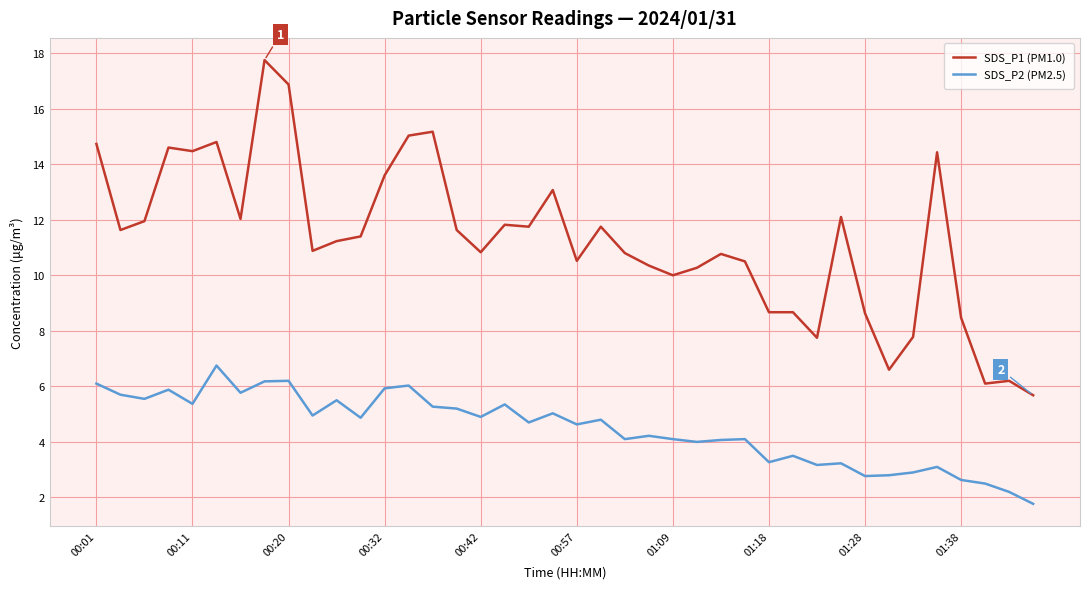

True or false: SDS_P1 (PM1.0) and SDS_P2 (PM2.5) cross at least once.

False